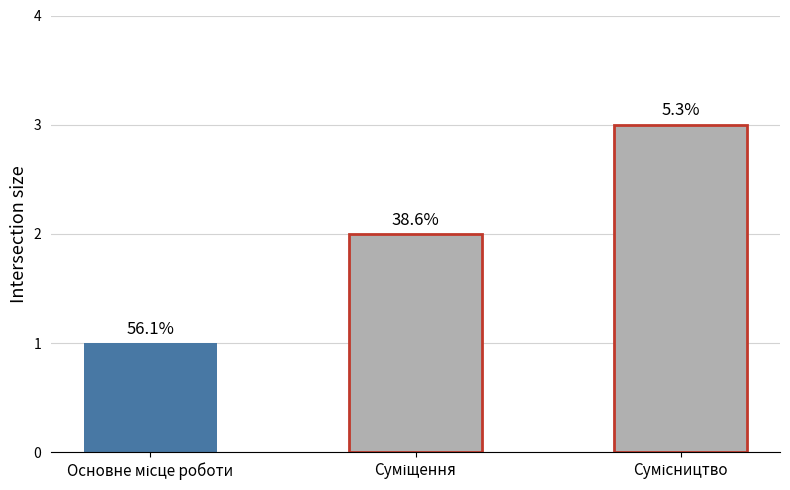

How many bars are there in total?

3